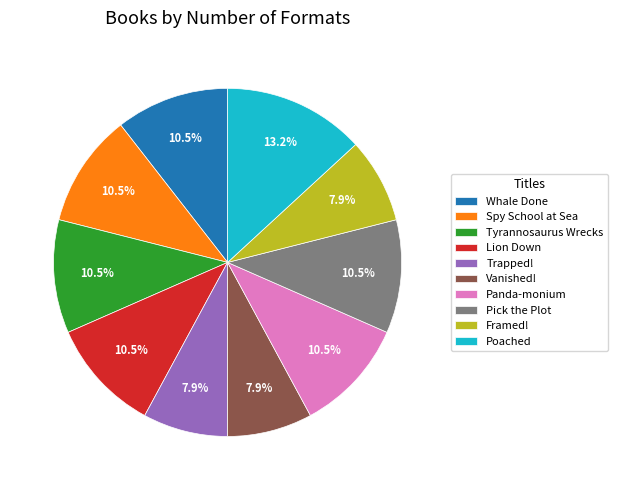

Combined, what portion of the pie is Tyrannosaurus Wrecks and Framed!?

18.4%